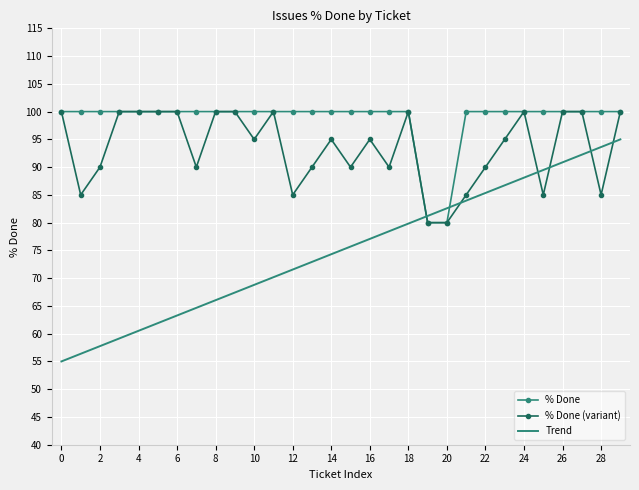

At which category is the sum across all series the highest?

29